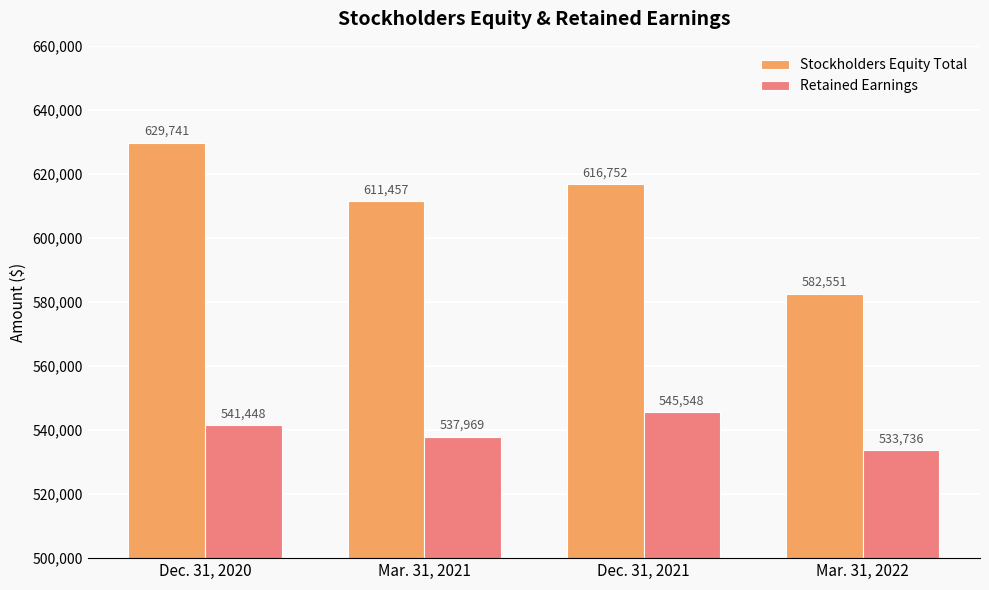

The value of Stockholders Equity Total at Mar. 31, 2022 is 306538. True or false?

False